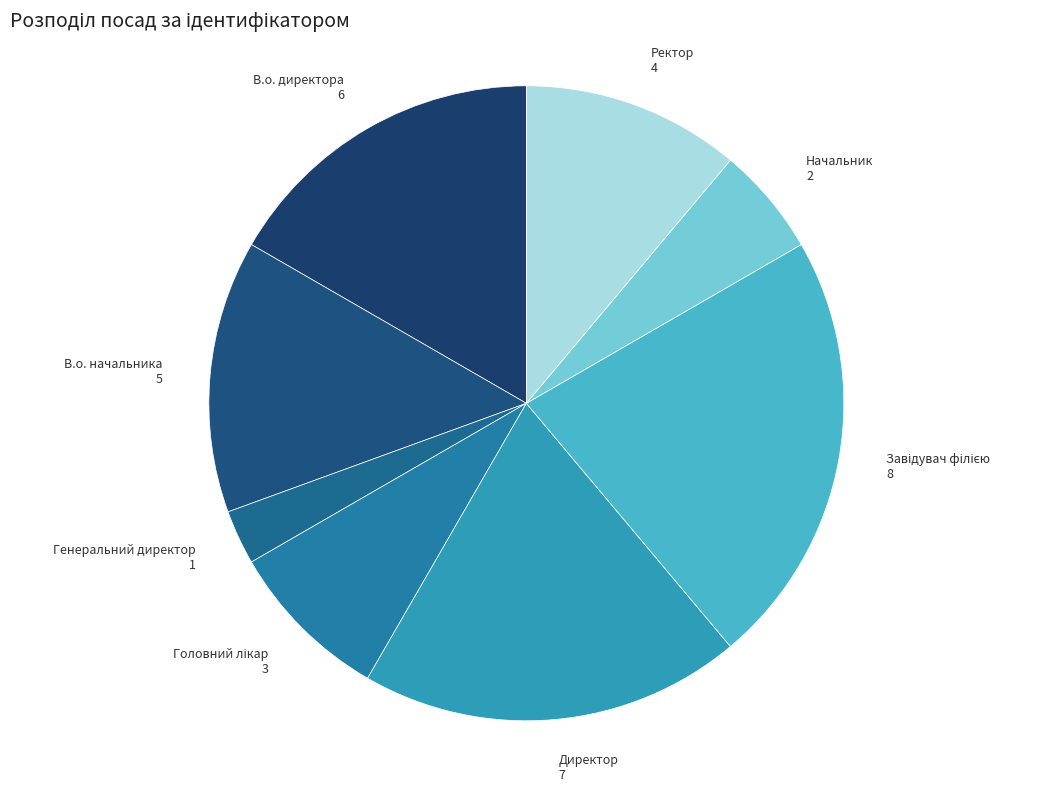

What is the ratio of the value at Директор to the value at Начальник?

3.5